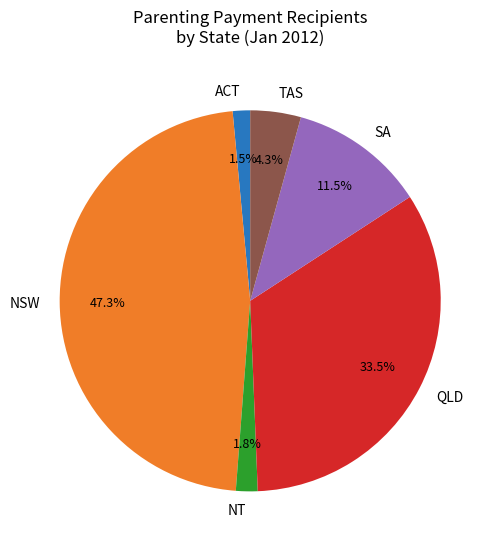

Between SA and NSW, which is larger?

NSW